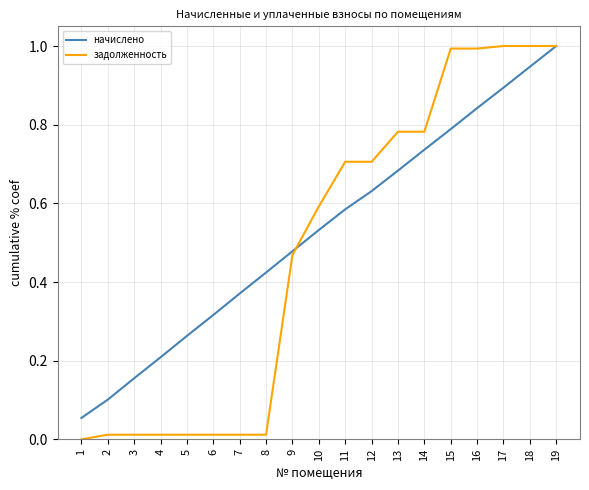

At how many categories does at least one series exceed 0?

19